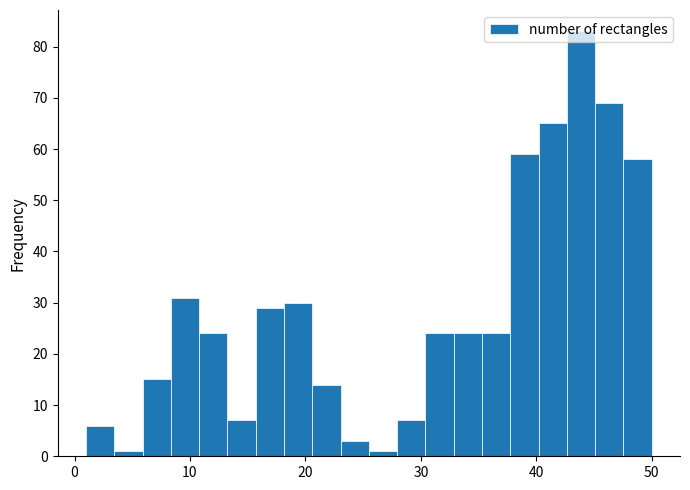

Around what value on the x-axis is the tallest bar? Give the approximate position of its centre, as read against the axis.

44